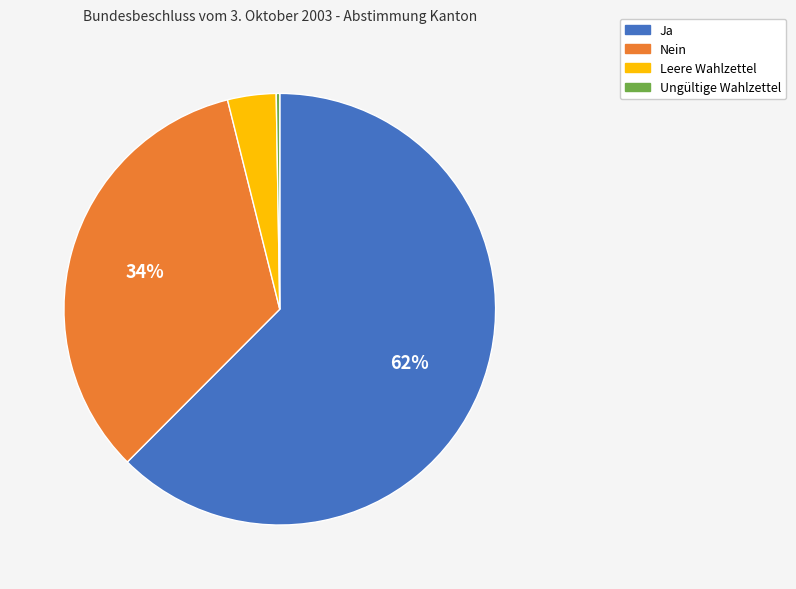

Which slice is the largest?

Ja